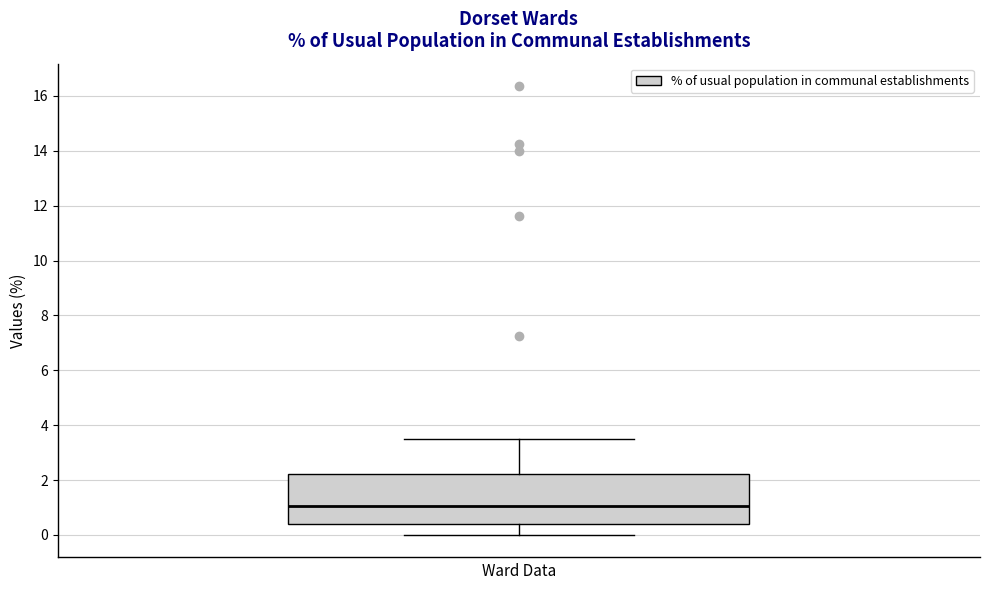

Transcribe this box plot: give where the median line is, the range the box spans, and where the two whiskers end, as read against the y-axis. The values are not printed on the chart, so give them approximately, as read against the axis.

median 1.0, box 0.4 to 2.2, whiskers 0.0 to 3.6